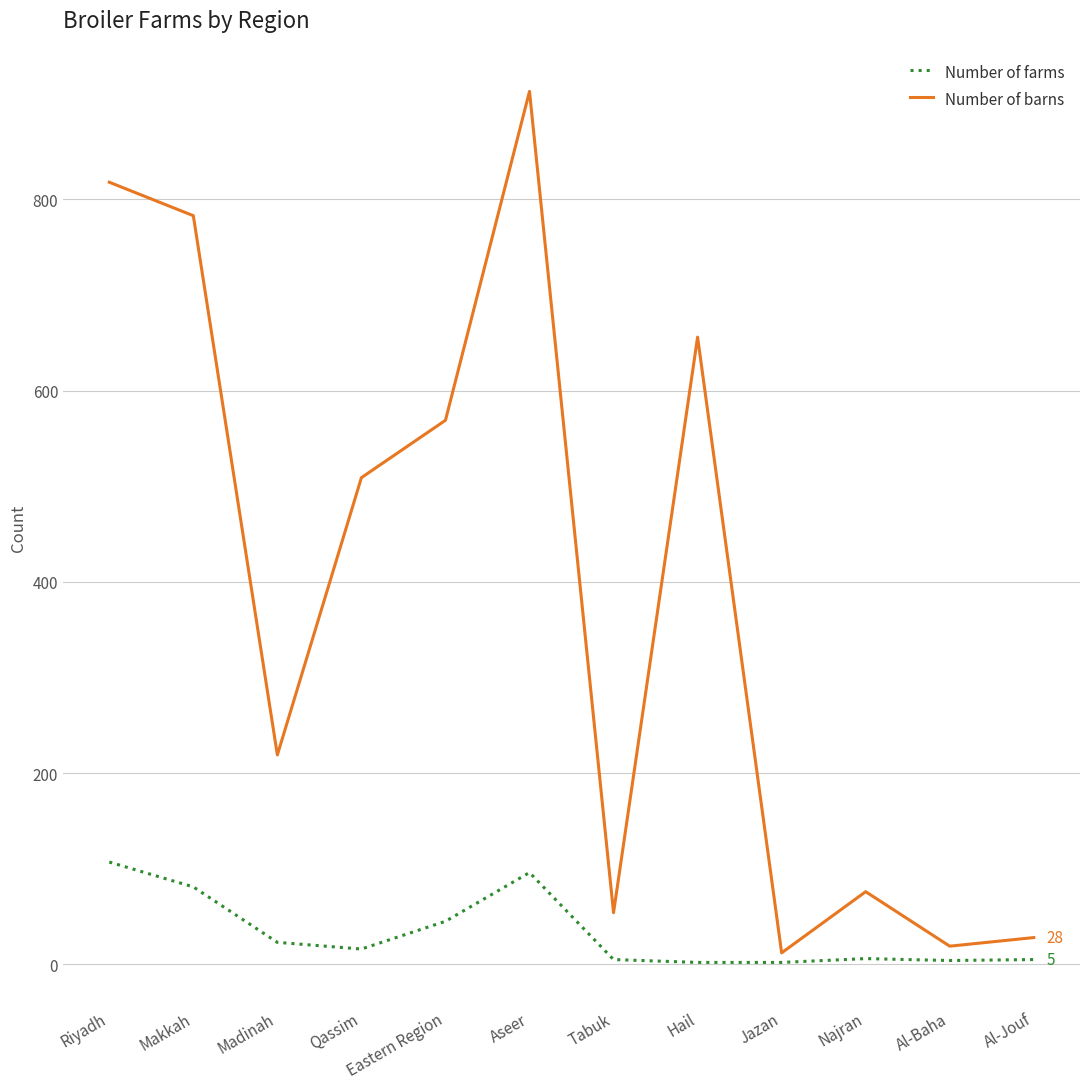

Does the chart display data point markers on the line(s)?

No